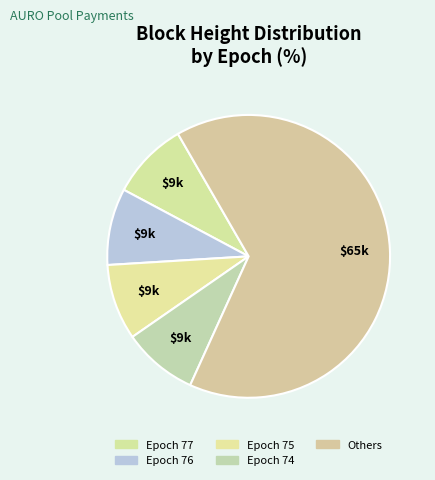

Which slice is the largest?

Others